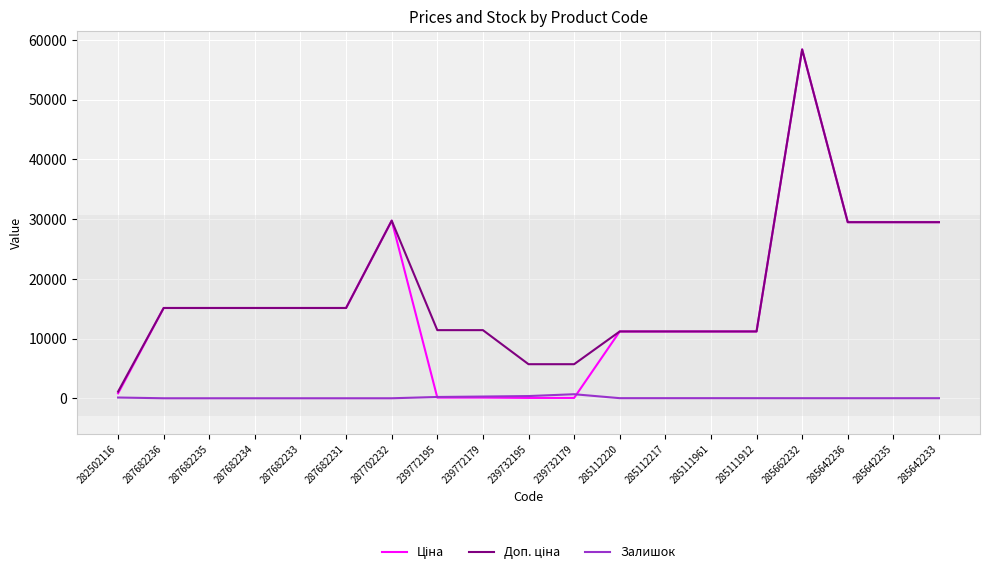

At which category is the sum across all series the highest?

285662232